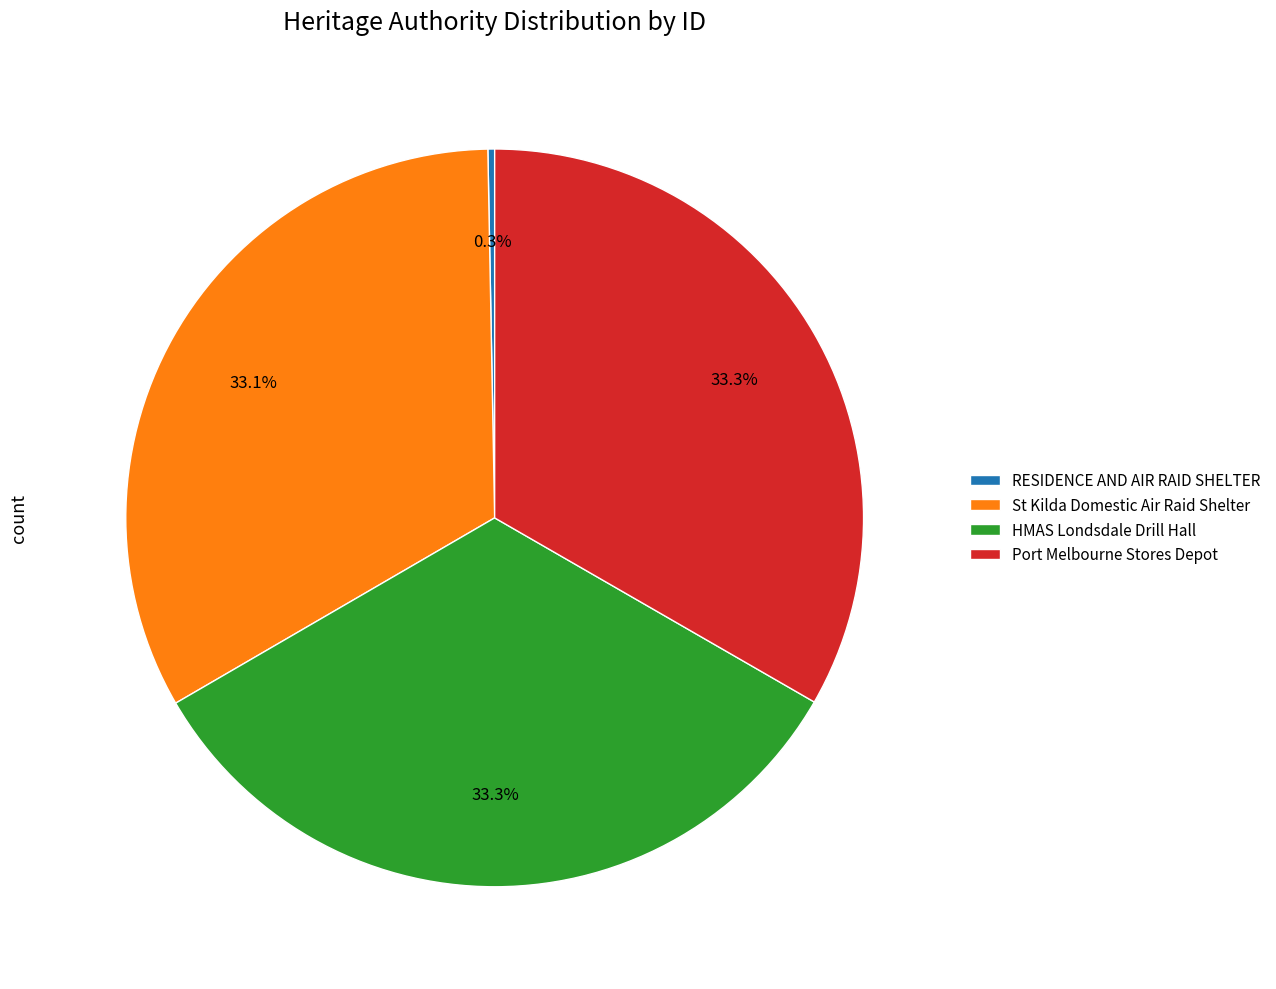

Which category has the smallest portion of the pie?

RESIDENCE AND AIR RAID SHELTER